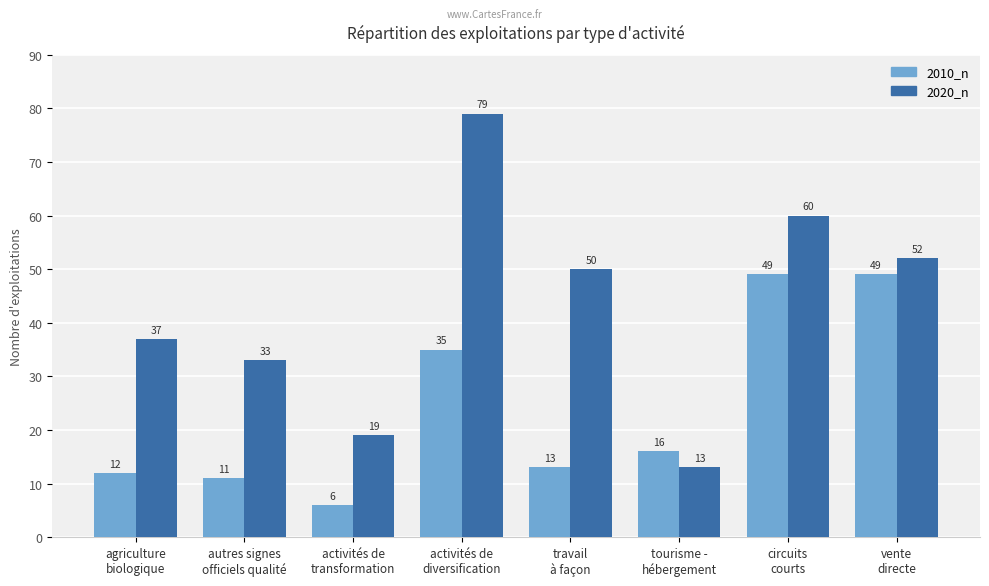

What is the value of the 2010_n bar at the 5th from the left?

13